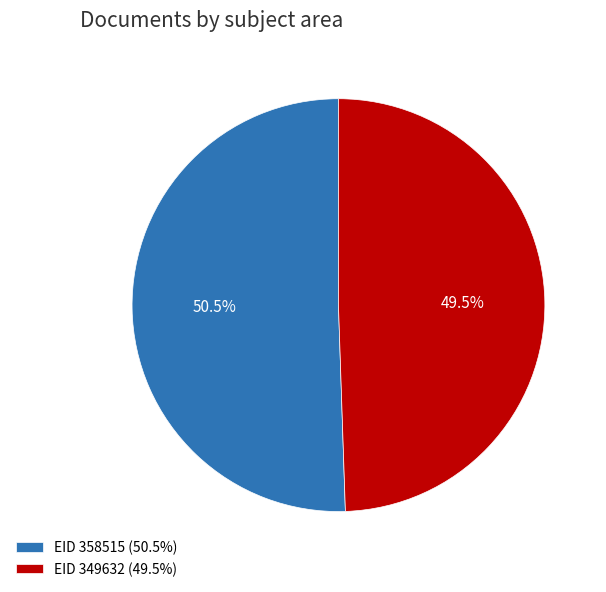

Which has a higher value, EID 358515 (50.5%) or EID 349632 (49.5%)?

EID 358515 (50.5%)